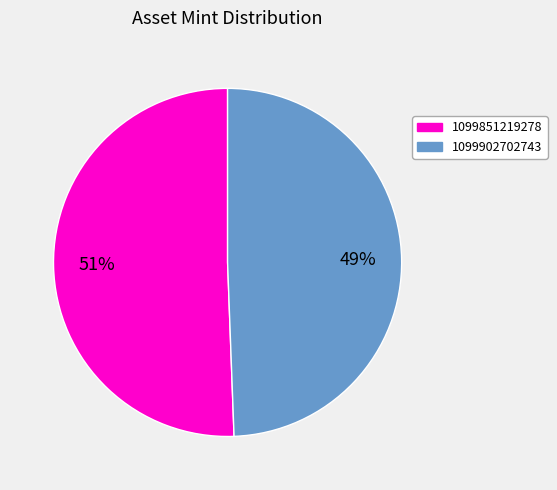

Which slice is the smallest?

1099902702743